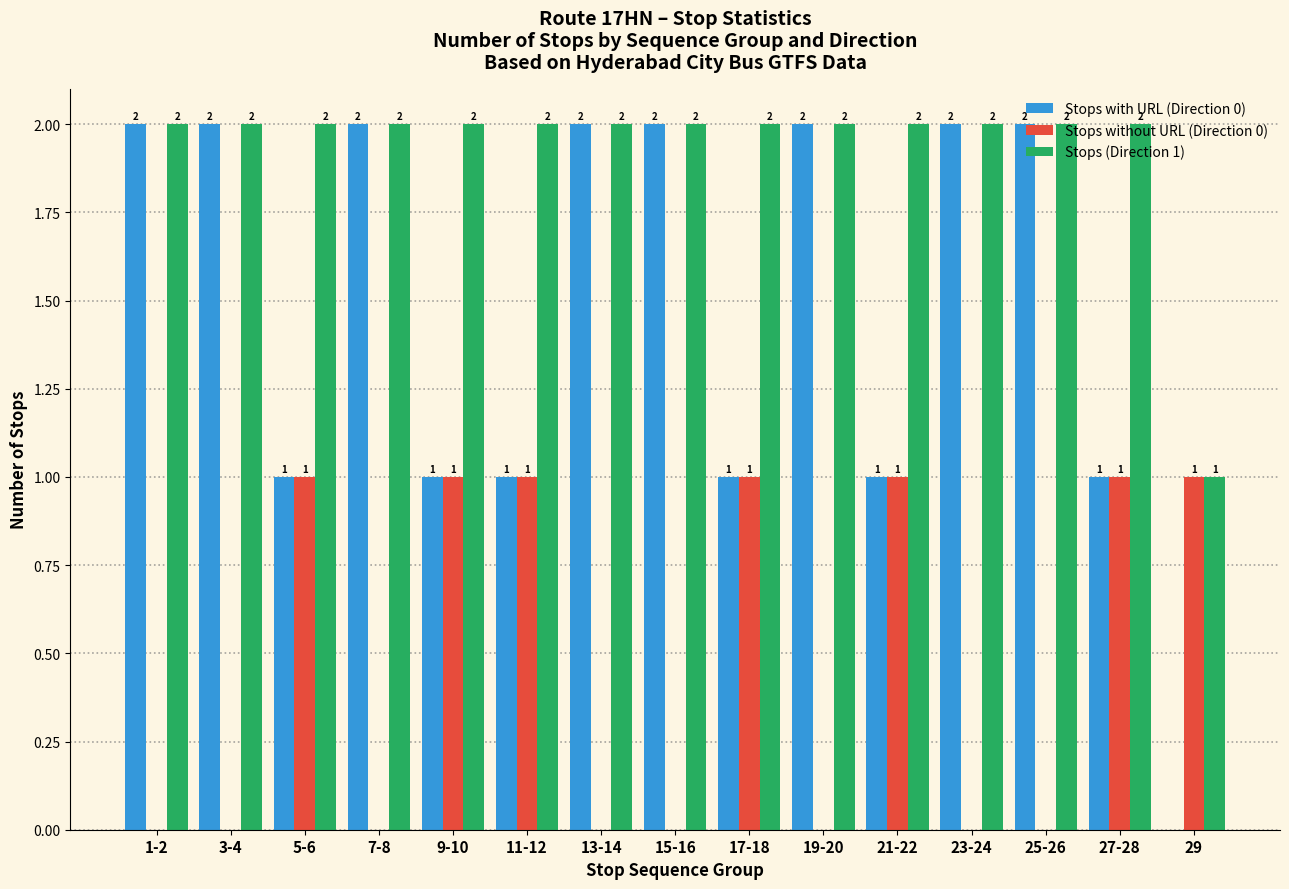

At which label is Stops (Direction 1) closest to 1?

29